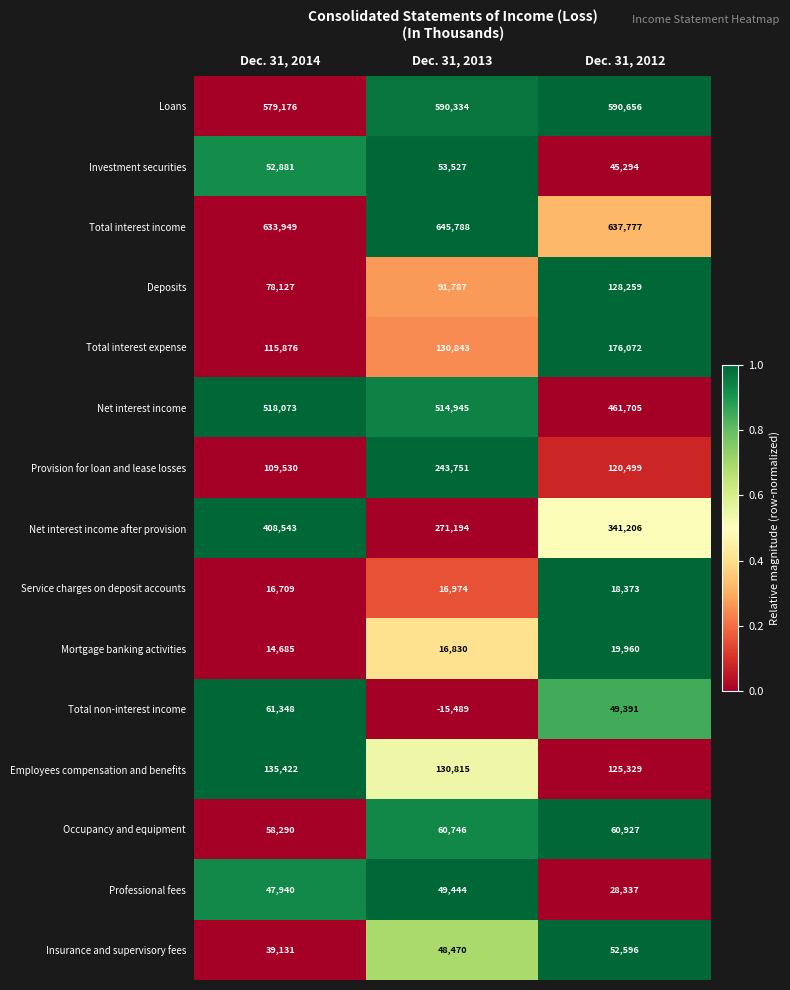

Which series has the largest range (max minus min)?

Net interest income after provision